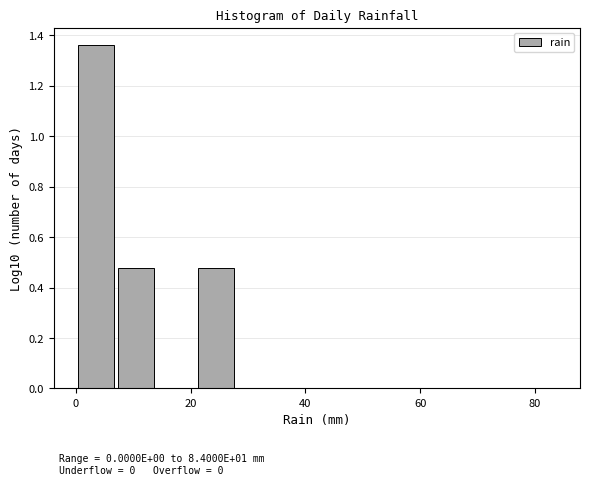

Around what value on the x-axis is the tallest bar? Give the approximate position of its centre, as read against the axis.

4